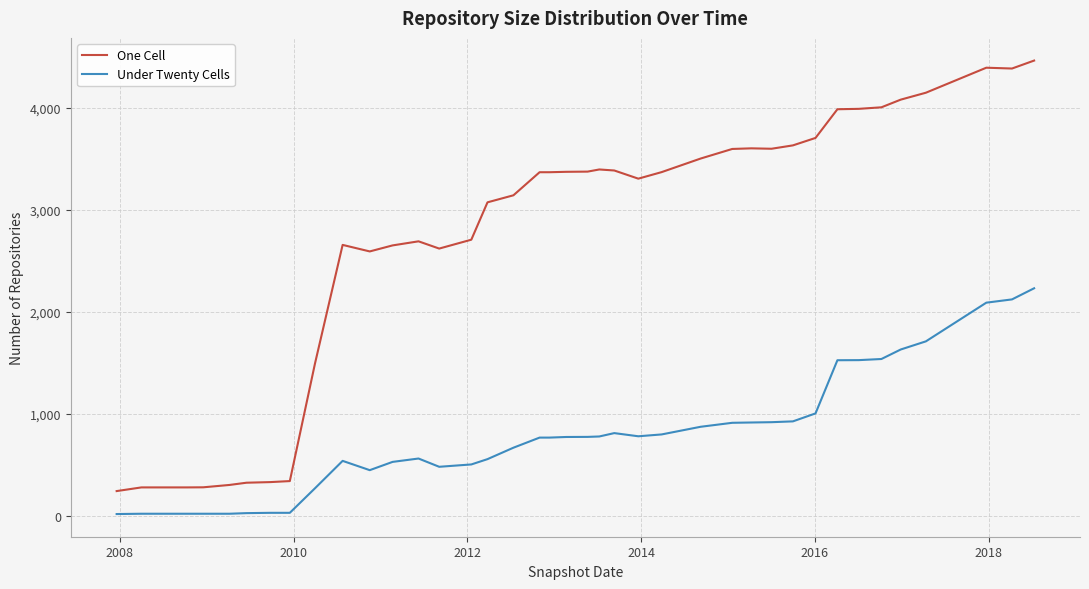

Rank the series by their average value, from lowest to highest.

Under Twenty Cells, One Cell